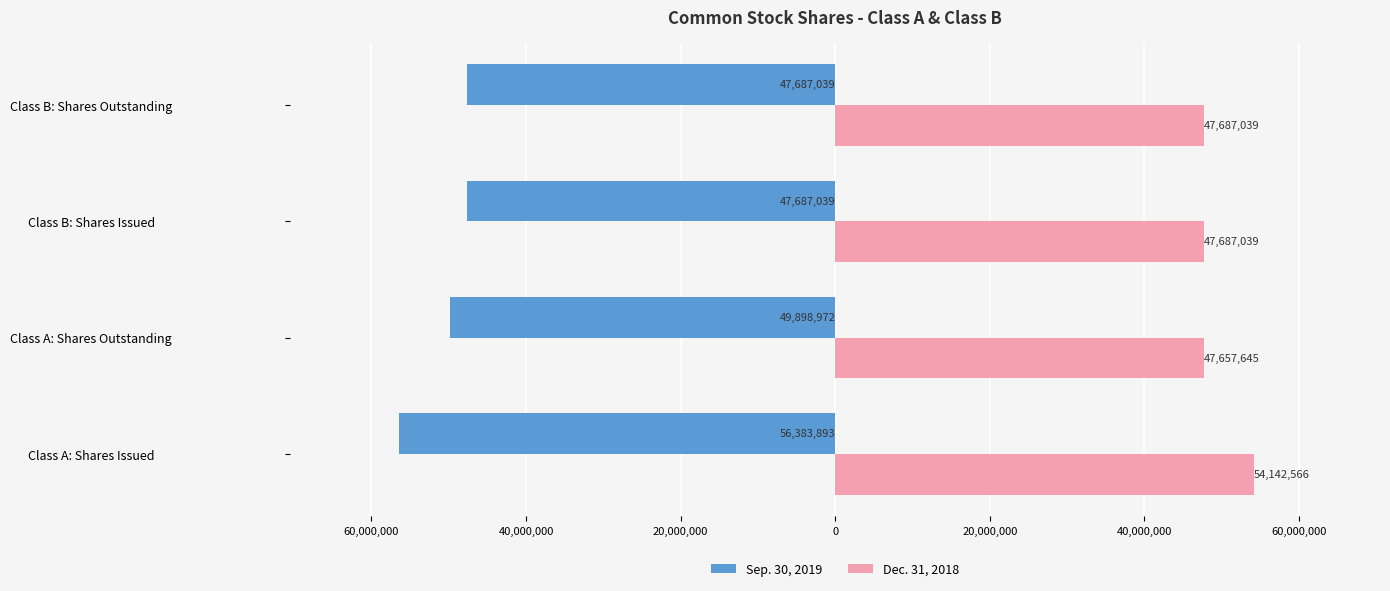

Reading right to left, transcribe all the data shown in this chart.

Sep. 30, 2019: -47687039	-47687039	-49898972	-56383893
Dec. 31, 2018: 47687039	47687039	47657645	54142566